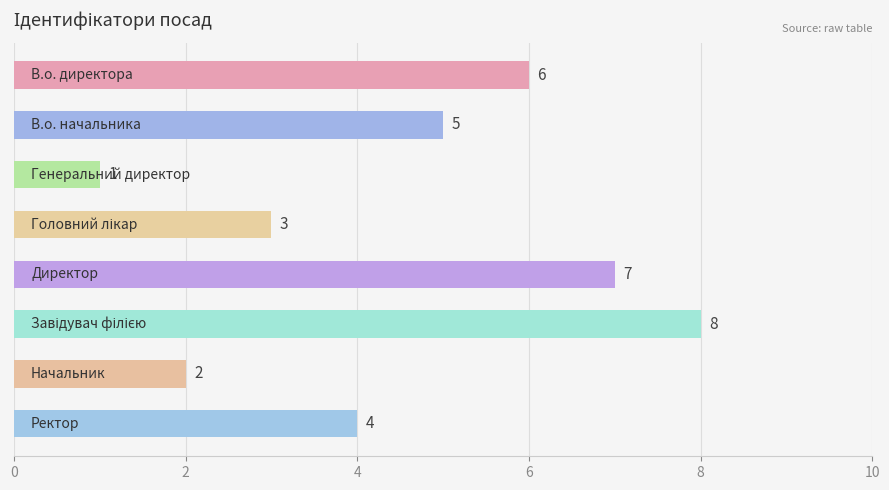

What is the value of the 6th bar from the top?

8